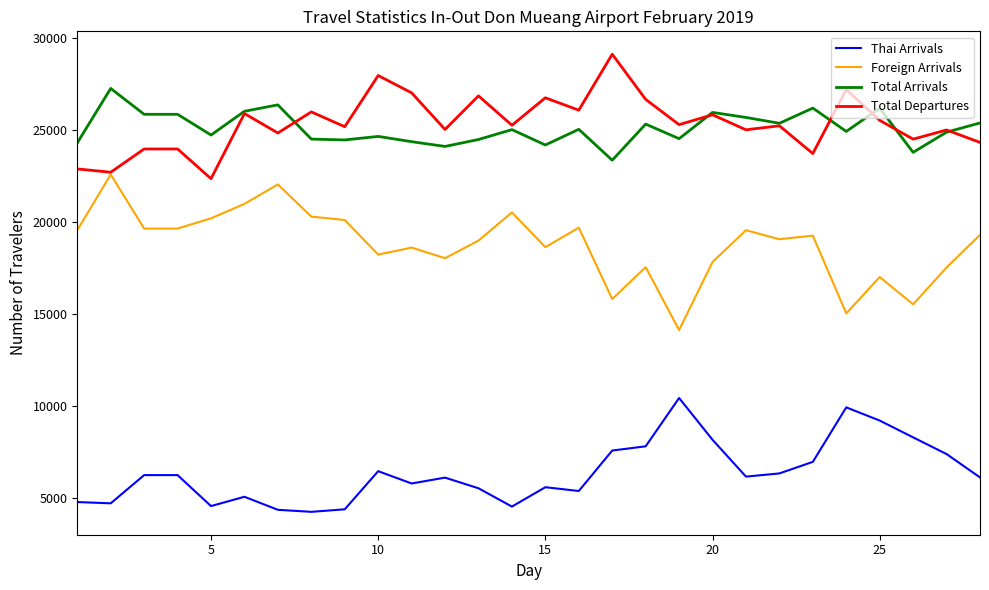

How many values in the Thai Arrivals series are below 6139?

14